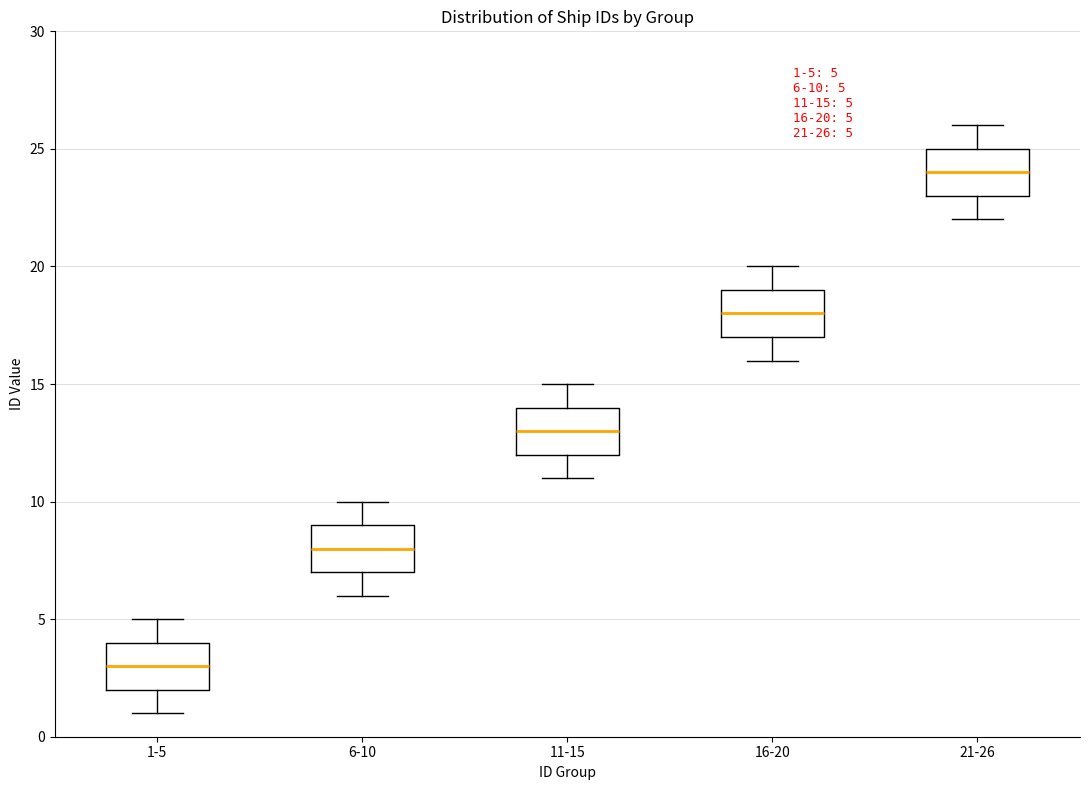

Which box's median line is the lowest?

1-5